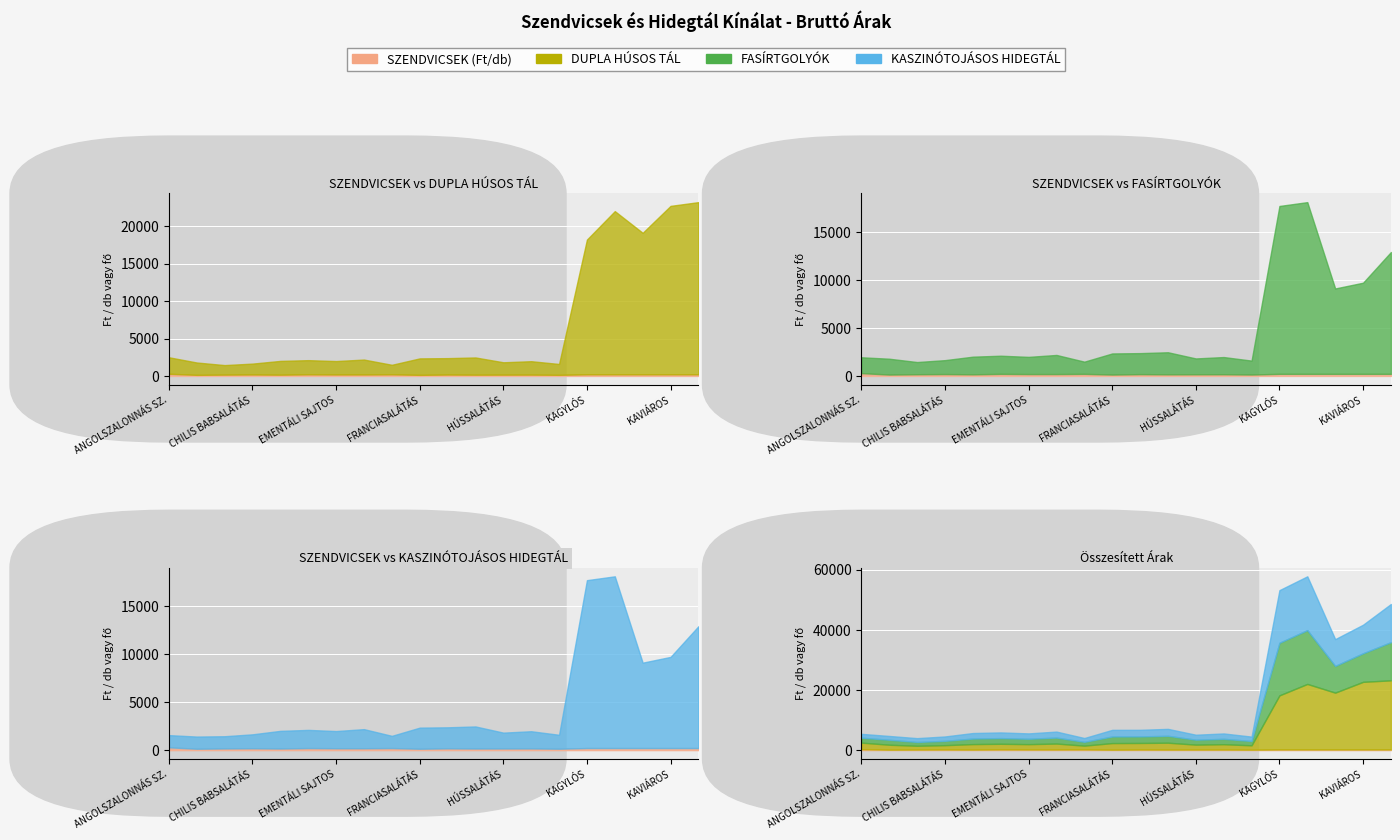

Reading right to left, transcribe all the data shown in this chart.

SZENDVICSEK (Ft/db): KECSKESAJTKRÉMES=219	KAVIÁROS=219	KASZINÓTOJÁSOS=219	KARAJOS=219	KAGYLÓS=219	KACSAZSÍROS=149	JUHSAJTKRÉMES=179	HÚSSALÁTÁS=175	FÜSTÖLTSAJTOS=169	FÜSTÖLT FŐTT SONKÁS=189	FRANCIASALÁTÁS=145	FEKETEERDEI FÜSTÖLT=219	EXTRA SONKÁS=198	EMENTÁLI SAJTOS=198	DUPLA SAJTOS=219	CSIRKEMELLSONKÁS=169	CHILIS BABSALÁTÁS=198	CAMEMBERT SAJTOS=179	BURGONYASALÁTÁS=145	ANGOLSZALONNÁS SZ.=295
DUPLA HÚSOS TÁL: KECSKESAJTKRÉMES=23000	KAVIÁROS=22500	KASZINÓTOJÁSOS=18900	KARAJOS=21800	KAGYLÓS=18000	KACSAZSÍROS=1450	JUHSAJTKRÉMES=1790	HÚSSALÁTÁS=1650	FÜSTÖLTSAJTOS=2300	FÜSTÖLT FŐTT SONKÁS=2190	FRANCIASALÁTÁS=2200	FEKETEERDEI FÜSTÖLT=1270	EXTRA SONKÁS=1990	EMENTÁLI SAJTOS=1790	DUPLA SAJTOS=1890	CSIRKEMELLSONKÁS=1840	CHILIS BABSALÁTÁS=1450	CAMEMBERT SAJTOS=1270	BURGONYASALÁTÁS=1650	ANGOLSZALONNÁS SZ.=2200
FASÍRTGOLYÓK: KECSKESAJTKRÉMES=12700	KAVIÁROS=9500	KASZINÓTOJÁSOS=8900	KARAJOS=17900	KAGYLÓS=17500	KACSAZSÍROS=1450	JUHSAJTKRÉMES=1790	HÚSSALÁTÁS=1650	FÜSTÖLTSAJTOS=2300	FÜSTÖLT FŐTT SONKÁS=2190	FRANCIASALÁTÁS=2200	FEKETEERDEI FÜSTÖLT=1270	EXTRA SONKÁS=1990	EMENTÁLI SAJTOS=1790	DUPLA SAJTOS=1890	CSIRKEMELLSONKÁS=1840	CHILIS BABSALÁTÁS=1450	CAMEMBERT SAJTOS=1270	BURGONYASALÁTÁS=1650	ANGOLSZALONNÁS SZ.=1650
KASZINÓTOJÁSOS HIDEGTÁL: KECSKESAJTKRÉMES=12700	KAVIÁROS=9500	KASZINÓTOJÁSOS=8900	KARAJOS=17900	KAGYLÓS=17500	KACSAZSÍROS=1450	JUHSAJTKRÉMES=1790	HÚSSALÁTÁS=1650	FÜSTÖLTSAJTOS=2300	FÜSTÖLT FŐTT SONKÁS=2190	FRANCIASALÁTÁS=2200	FEKETEERDEI FÜSTÖLT=1270	EXTRA SONKÁS=1990	EMENTÁLI SAJTOS=1790	DUPLA SAJTOS=1890	CSIRKEMELLSONKÁS=1840	CHILIS BABSALÁTÁS=1450	CAMEMBERT SAJTOS=1270	BURGONYASALÁTÁS=1270	ANGOLSZALONNÁS SZ.=1270